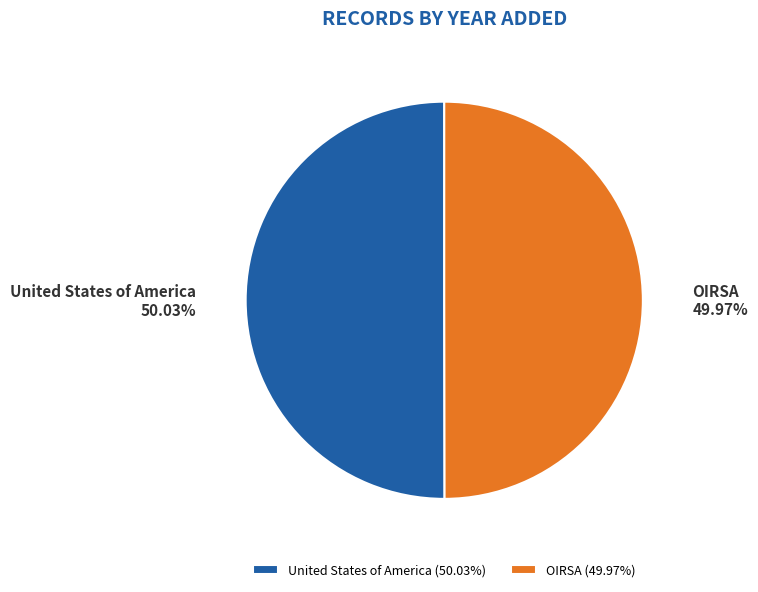

Approximately how many times larger is the value at OIRSA compared to United States of America?

1.0